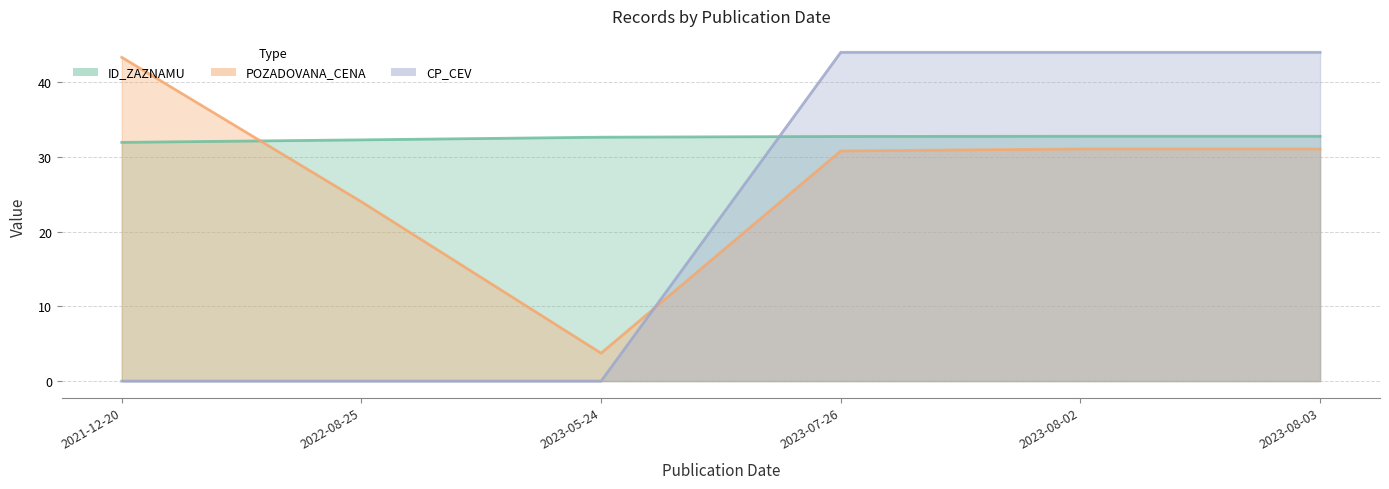

What is the value of the CP_CEV point at the 4th from the left?

44.0